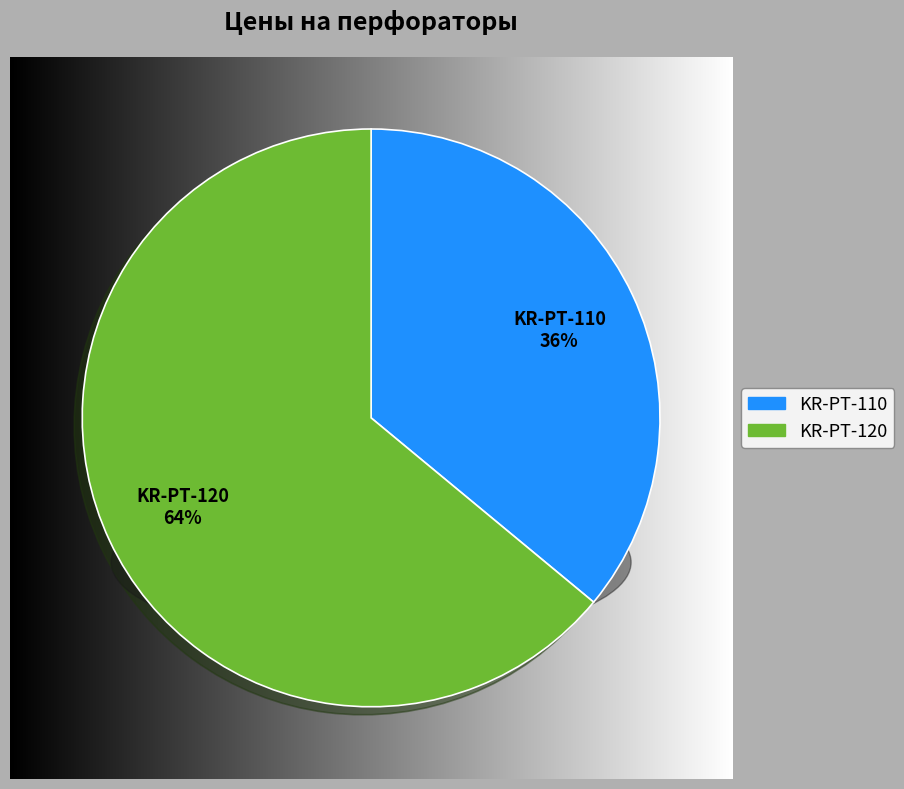

To the nearest percent, what percentage of the pie is KR-PT-120?

64%